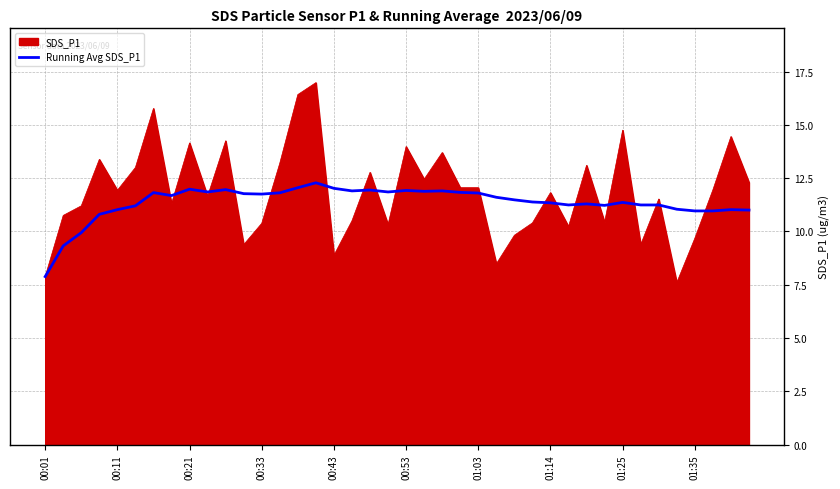

What is the highest value of the Running Avg SDS_P1 series?

12.3